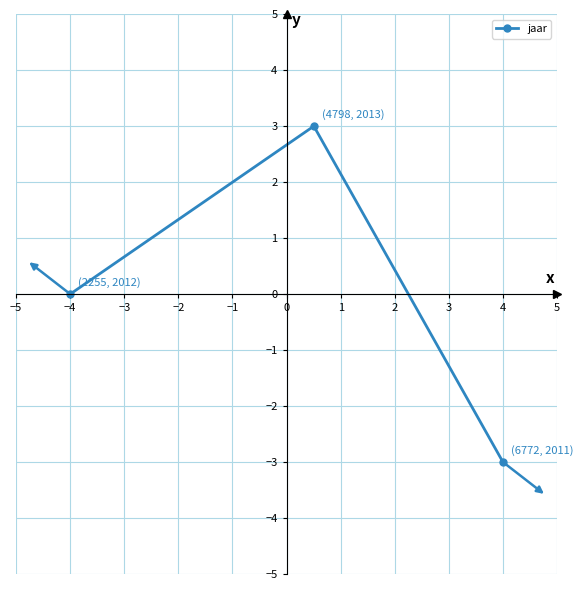

How many values are between -3 and 3?

3